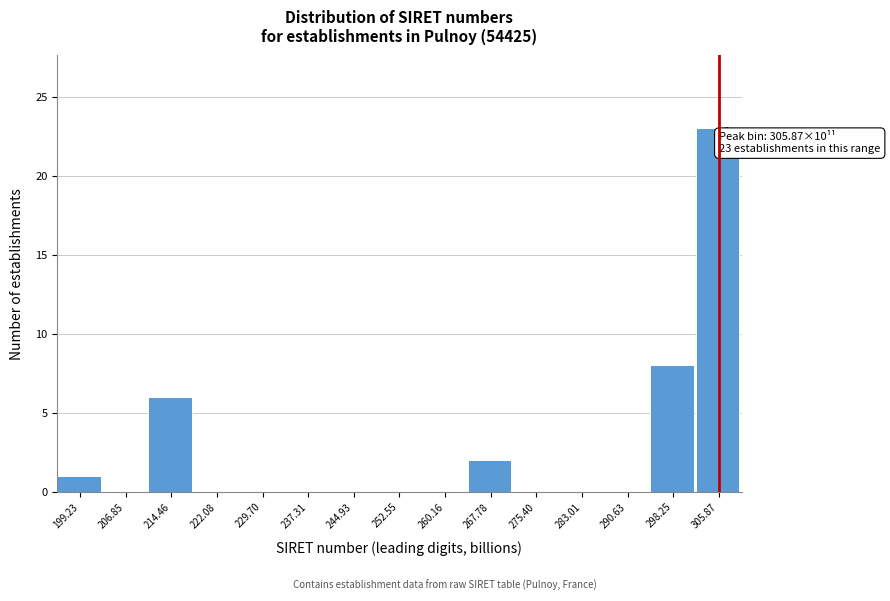

Which range on the x-axis has the tallest bar?

302 to 310